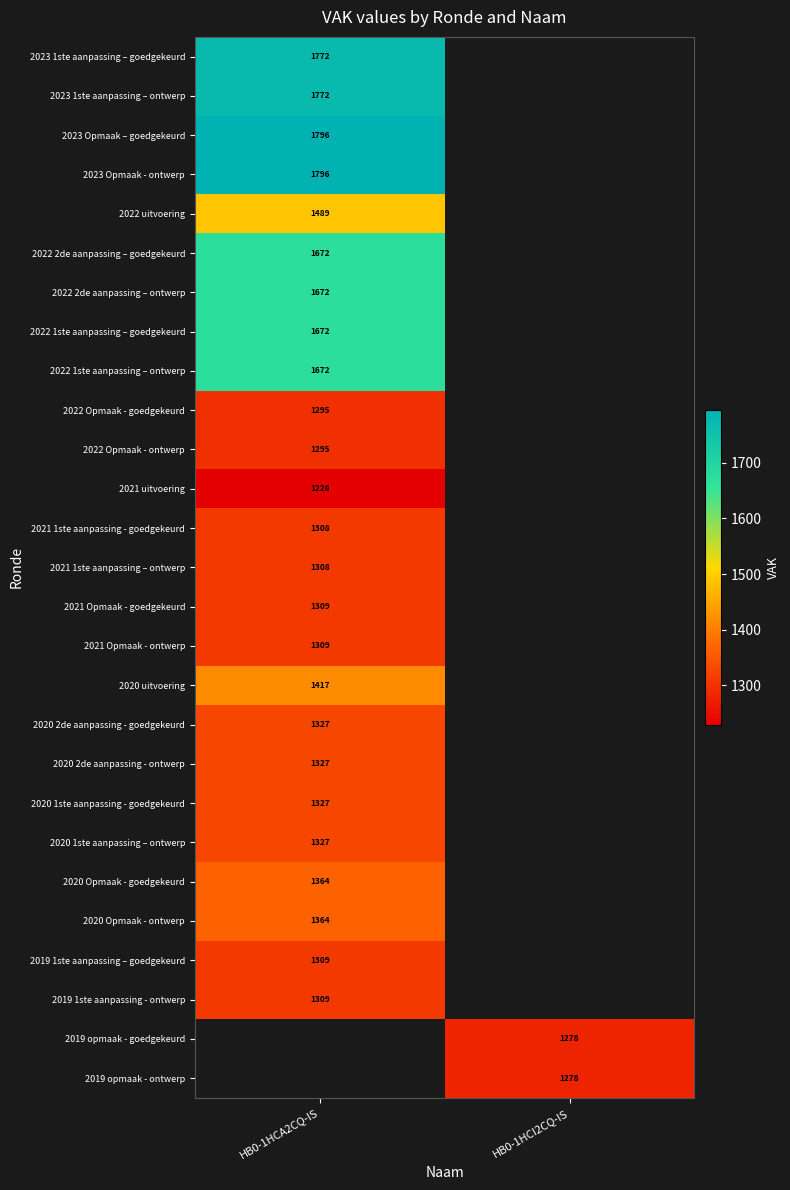

Is it true that 2020 2de aanpassing - ontwerp equals 1327 at HB0-1HCA2CQ-IS?

True